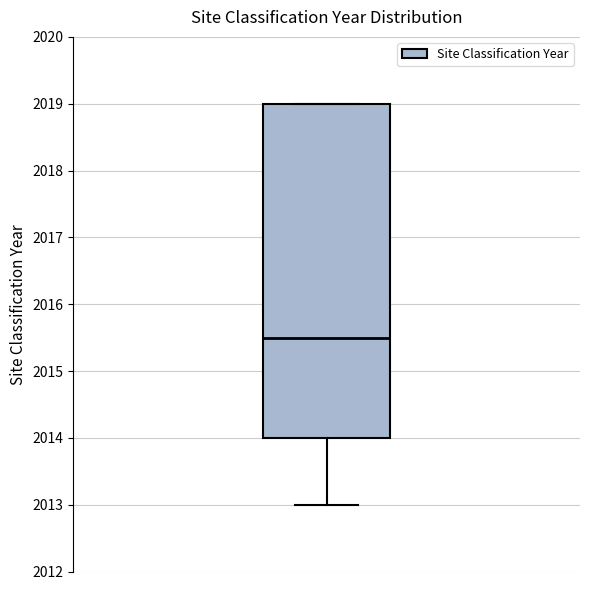

Transcribe this box plot: give where the median line is, the range the box spans, and where the two whiskers end, as read against the y-axis. The values are not printed on the chart, so give them approximately, as read against the axis.

median 2015.5, box 2014.0 to 2019.0, whiskers 2013.0 to 2019.0